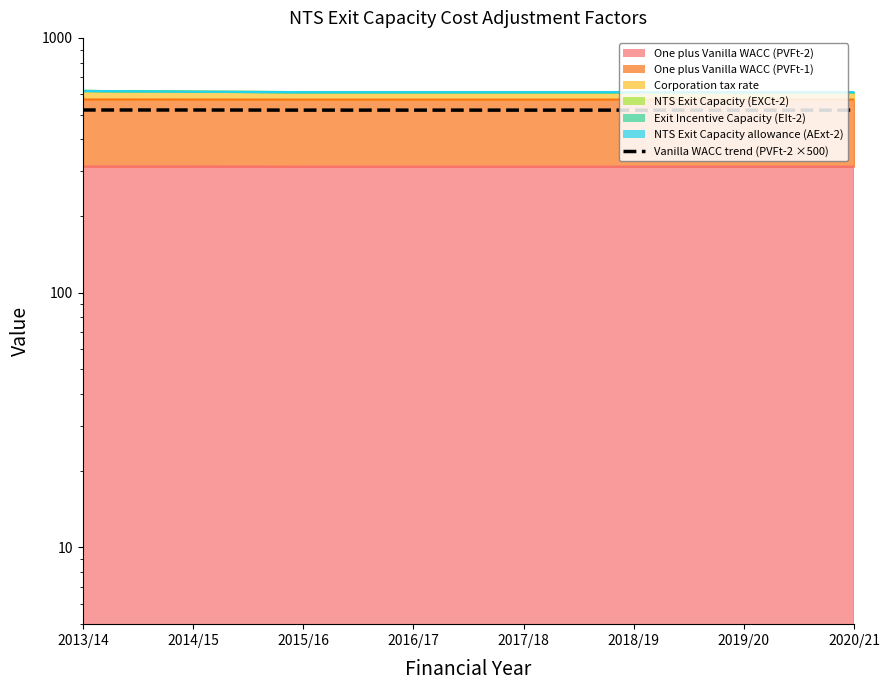

What is the sum of all values?

4165.8